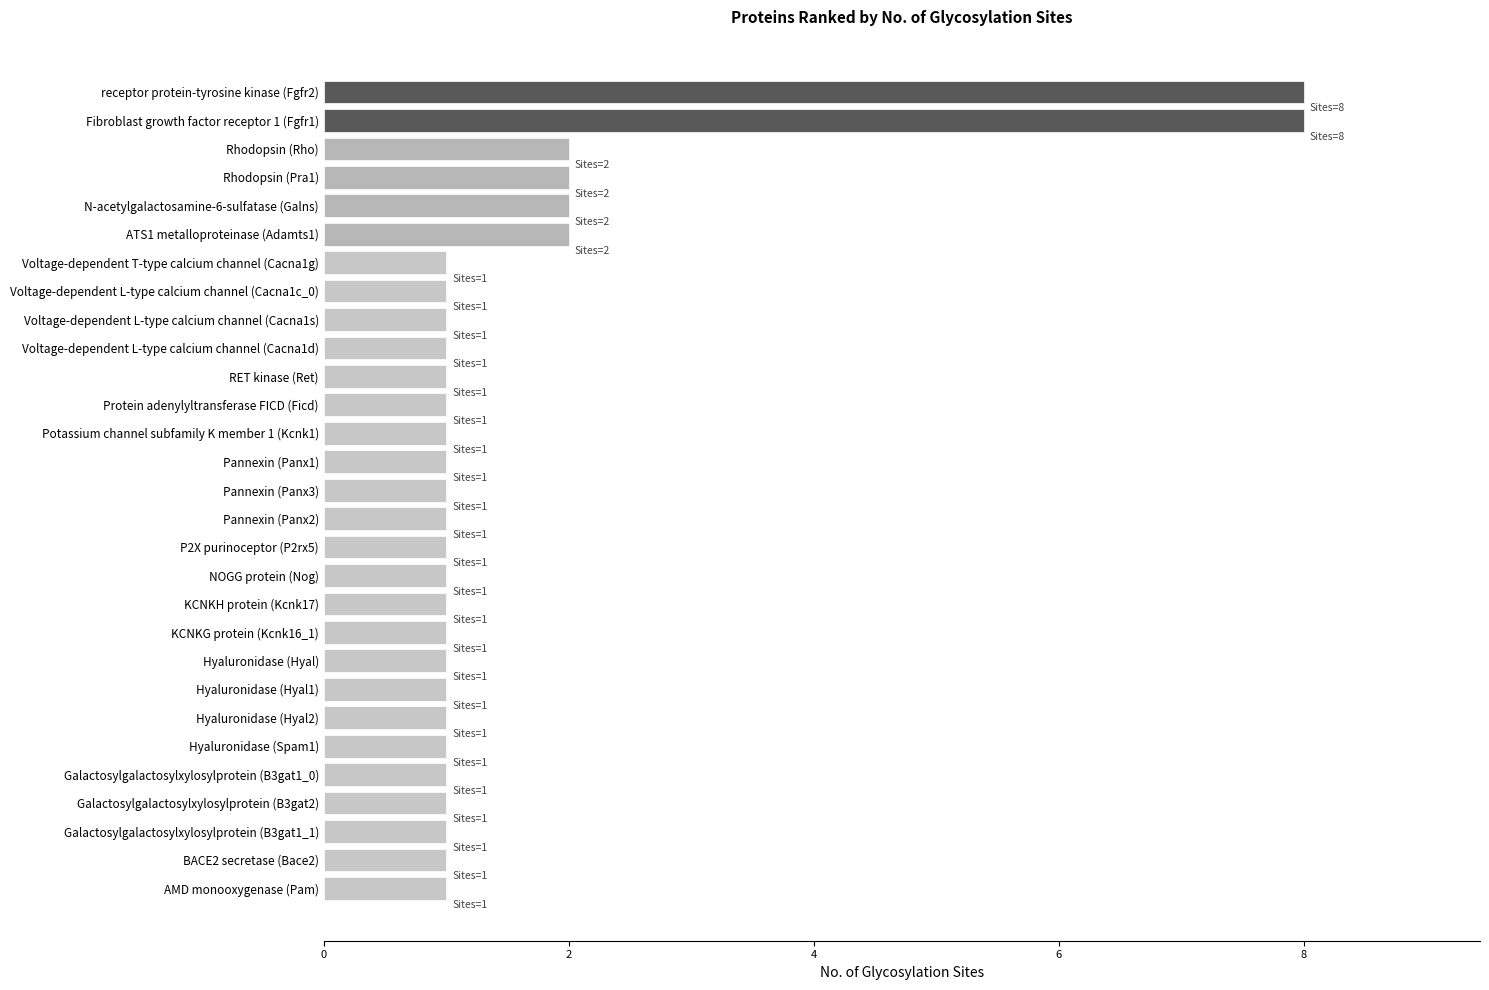

What is the maximum value shown in the chart?

8